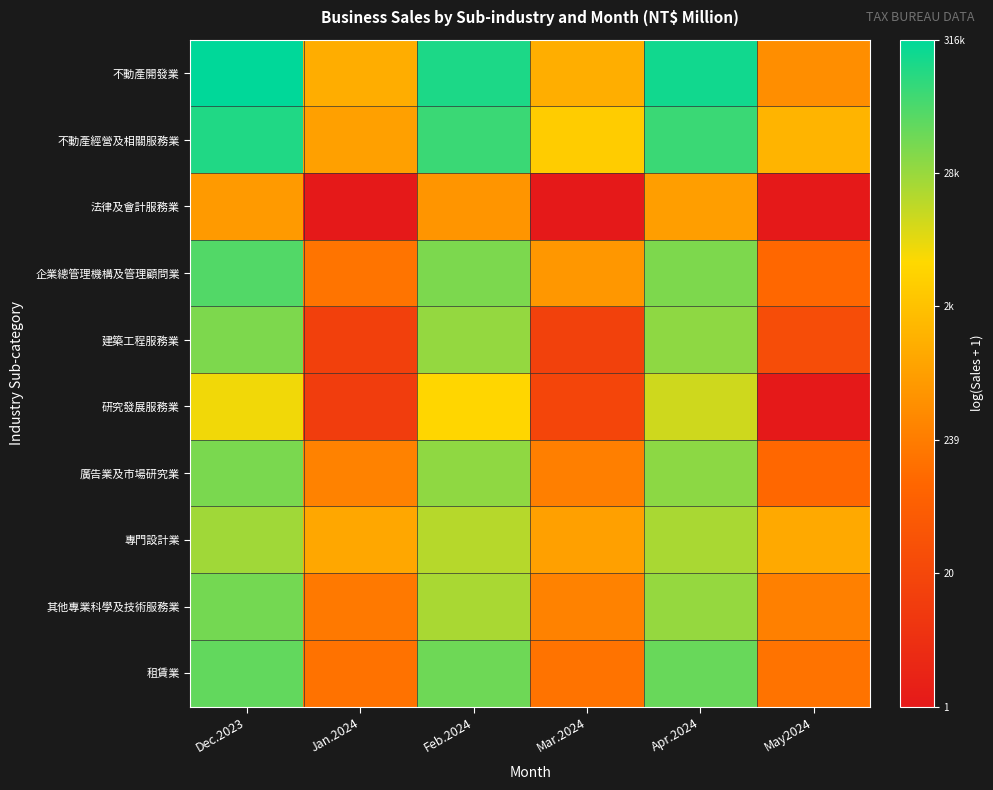

Reading right to left, extract all data points from this chart.

不動產開發業: May2024=6.1	Apr.2024=12.4	Mar.2024=7.2	Feb.2024=12.2	Jan.2024=7.2	Dec.2023=12.7
不動產經營及相關服務業: May2024=7.4	Apr.2024=11.7	Mar.2024=8.2	Feb.2024=11.7	Jan.2024=6.7	Dec.2023=12.1
法律及會計服務業: May2024=0.7	Apr.2024=6.6	Mar.2024=0.7	Feb.2024=6.3	Jan.2024=0.7	Dec.2023=6.5
企業總管理機構及管理顧問業: May2024=4.7	Apr.2024=10.7	Mar.2024=6.4	Feb.2024=10.7	Jan.2024=5.2	Dec.2023=11.4
建築工程服務業: May2024=3.4	Apr.2024=10.4	Mar.2024=2.8	Feb.2024=10.3	Jan.2024=2.7	Dec.2023=10.7
研究發展服務業: May2024=0.7	Apr.2024=9.4	Mar.2024=3.0	Feb.2024=8.6	Jan.2024=2.6	Dec.2023=8.9
廣告業及市場研究業: May2024=4.8	Apr.2024=10.5	Mar.2024=5.6	Feb.2024=10.4	Jan.2024=5.7	Dec.2023=10.7
專門設計業: May2024=7.0	Apr.2024=10.0	Mar.2024=6.7	Feb.2024=9.8	Jan.2024=6.9	Dec.2023=10.1
其他專業科學及技術服務業: May2024=5.6	Apr.2024=10.3	Mar.2024=5.7	Feb.2024=10.0	Jan.2024=5.4	Dec.2023=10.8
租賃業: May2024=5.2	Apr.2024=11.0	Mar.2024=5.2	Feb.2024=10.9	Jan.2024=5.1	Dec.2023=11.1